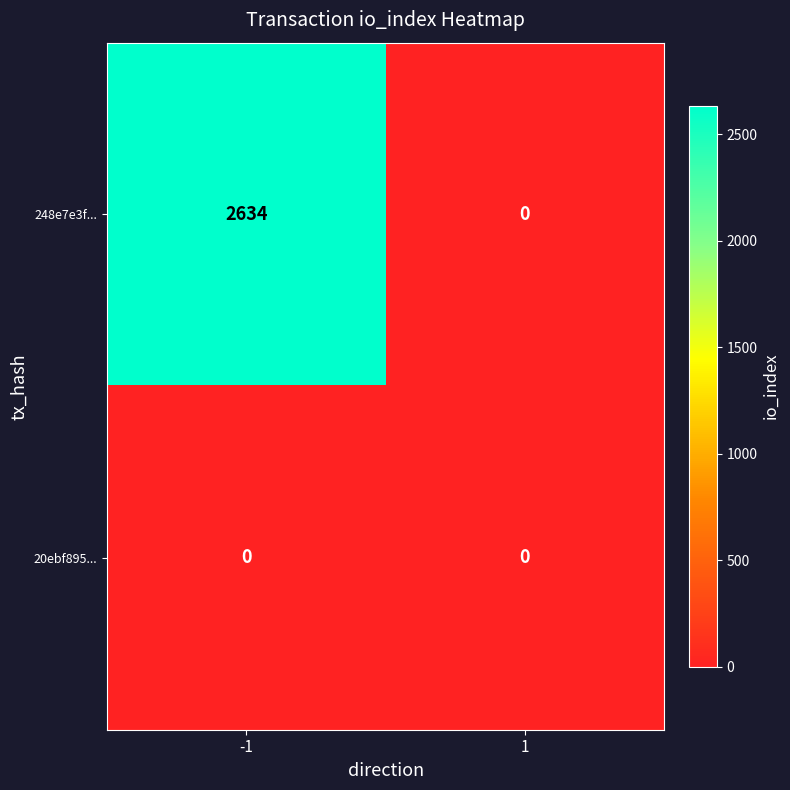

What is the spread (max minus min) of values at -1?

2634